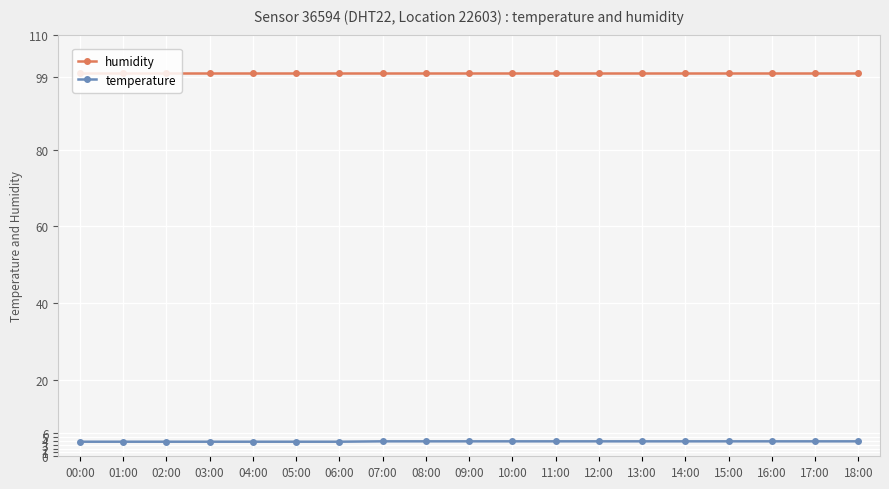

Rank the series by their maximum value, from highest to lowest.

humidity, temperature